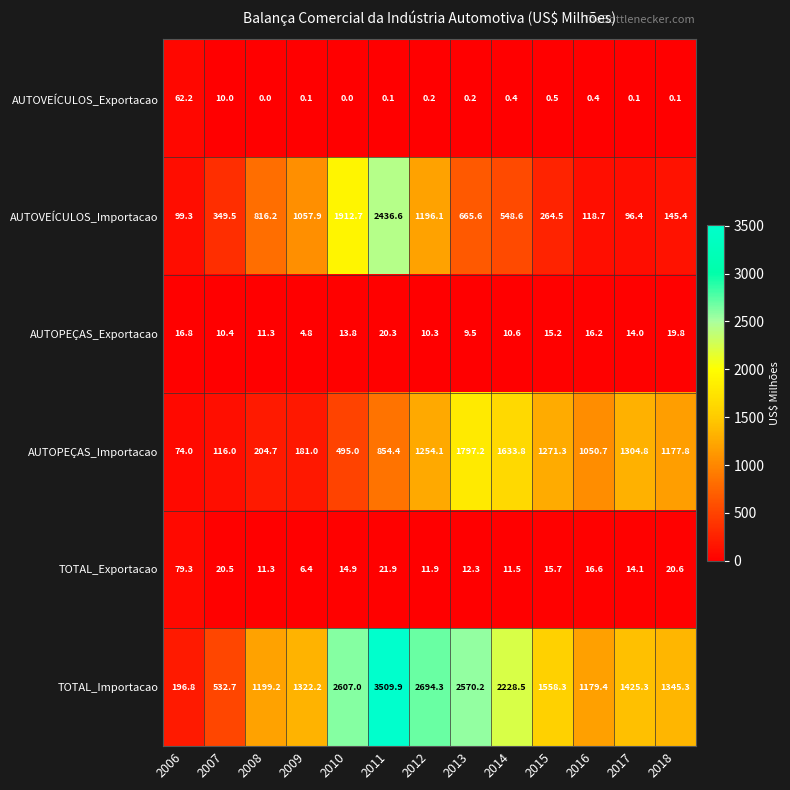

Which series has the largest range (max minus min)?

TOTAL_Importacao